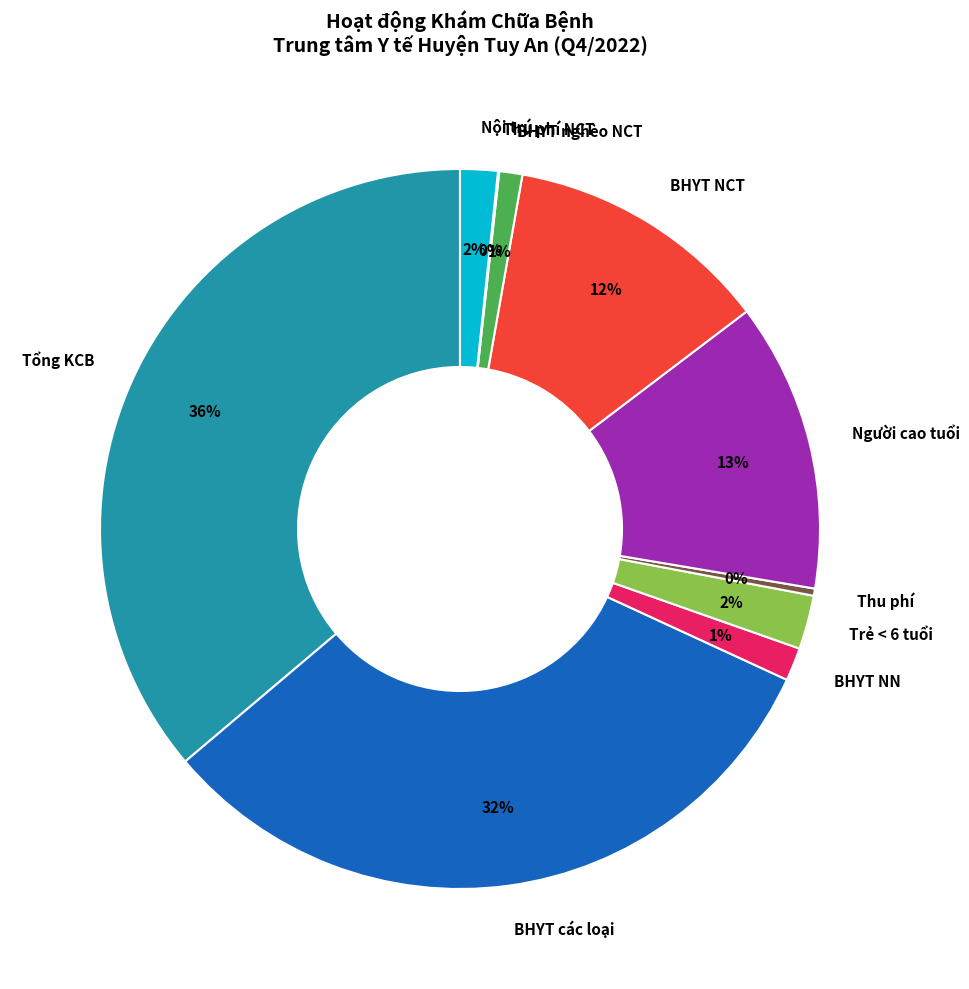

The Thu phí slice represents 0% of the pie. True or false?

True